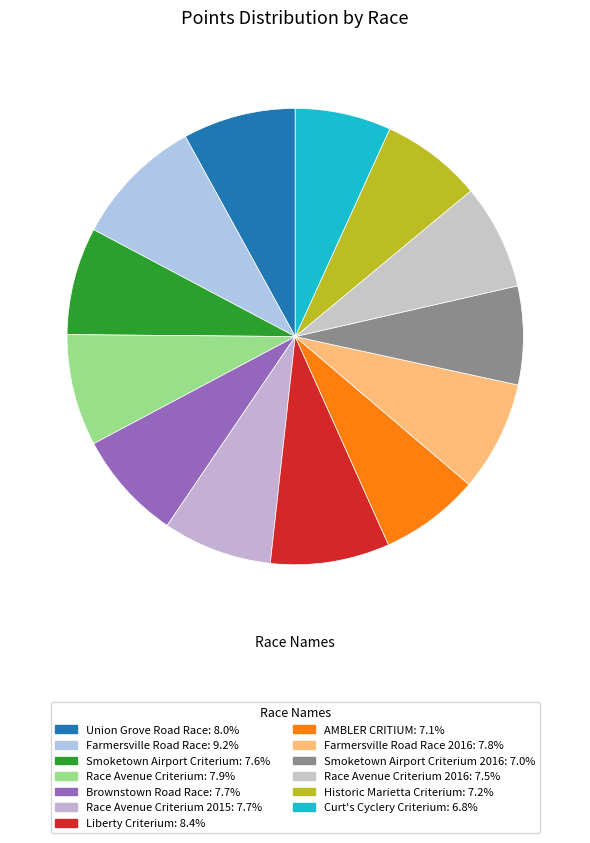

Count the number of slices in the pie.

13